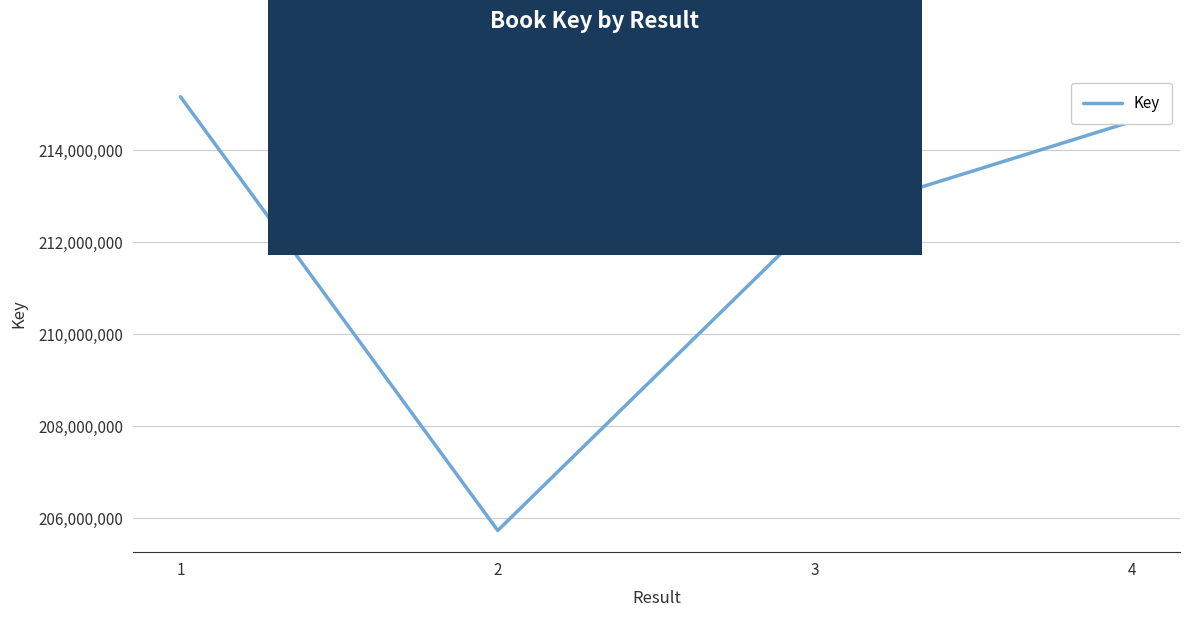

The value at 3 is 363305033. True or false?

False